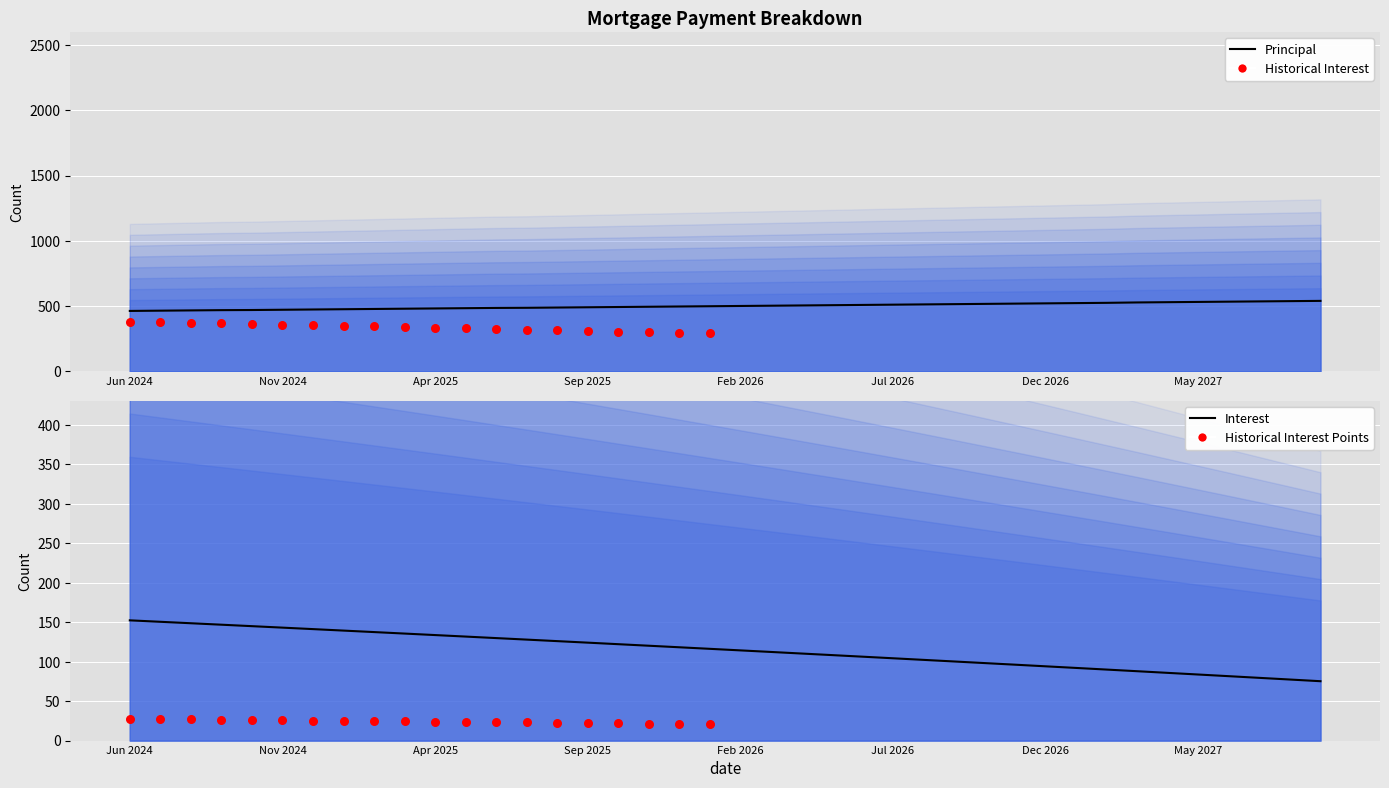

What is the total value across all series at Aug 2024?

615.7